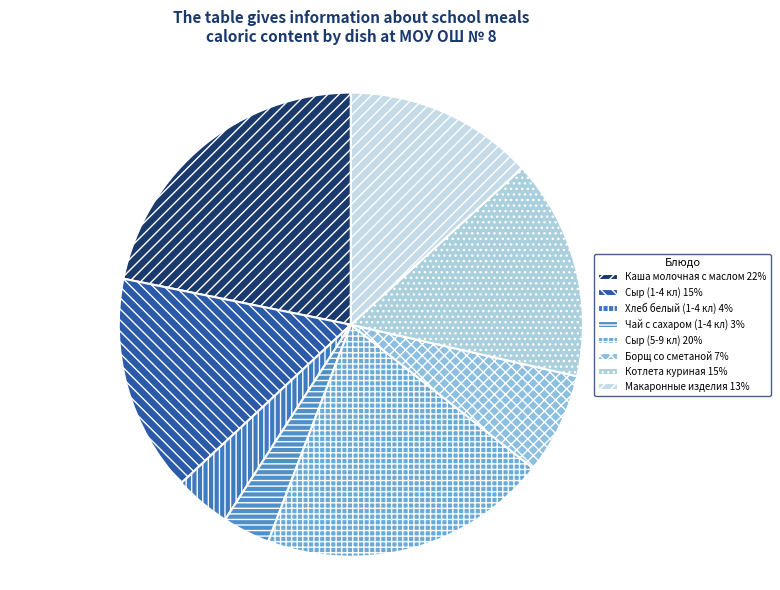

How many slices are in this pie chart?

8